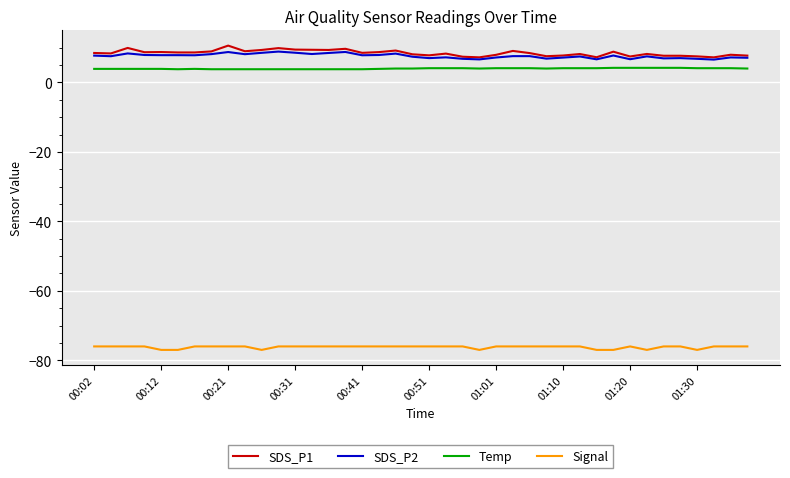

Which series has the largest total across all categories?

SDS_P1